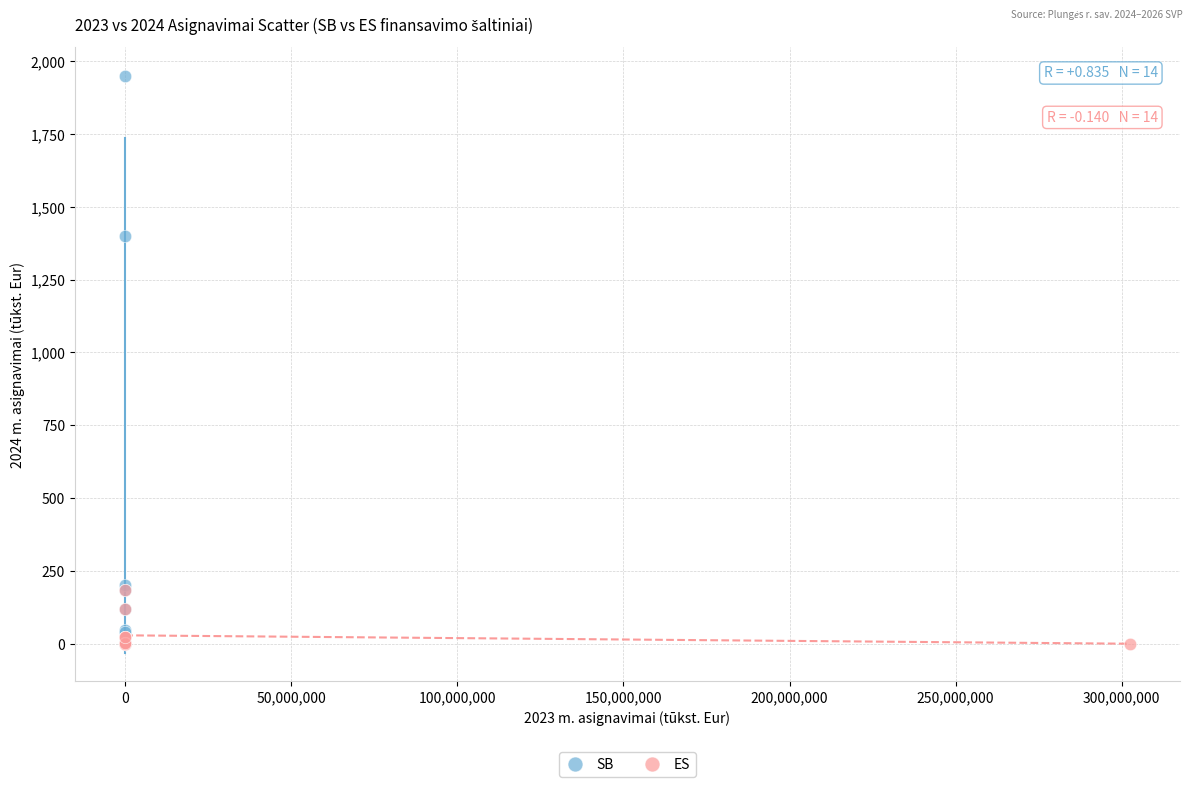

Which series contains the highest Y value?

SB